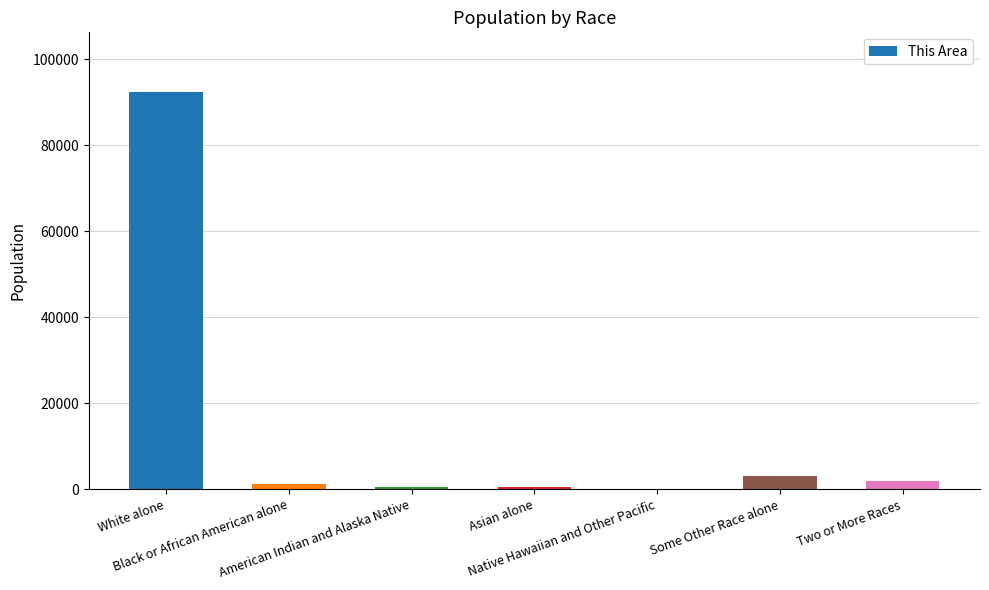

What is the maximum value shown in the chart?

92422